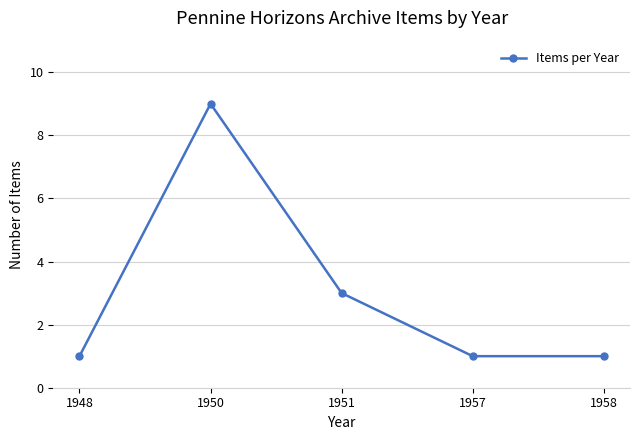

Reading left to right, transcribe all the data shown in this chart.

1948=1	1950=9	1951=3	1957=1	1958=1